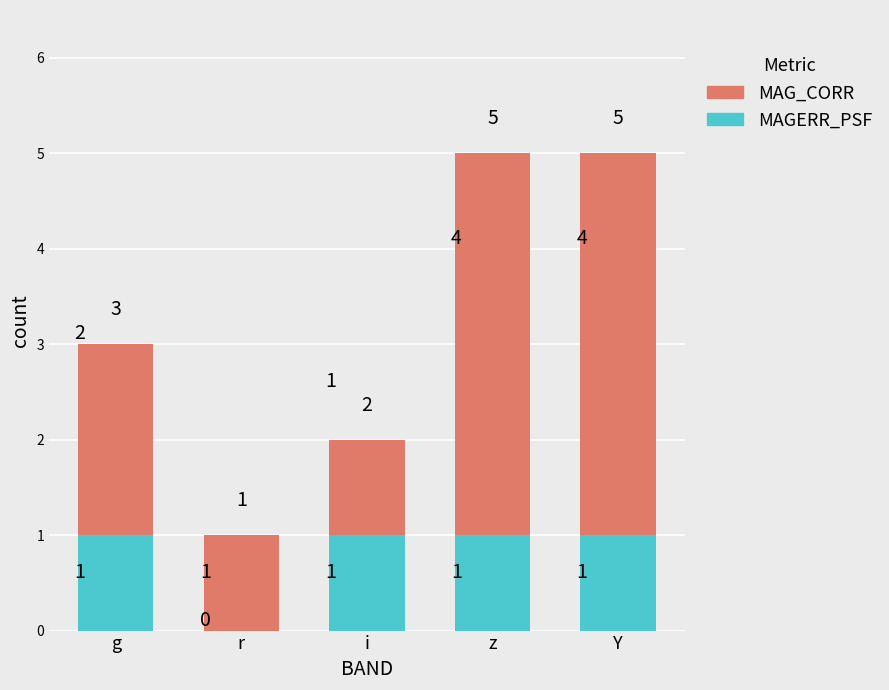

How many MAGERR_PSF values are between 1 and 2?

4